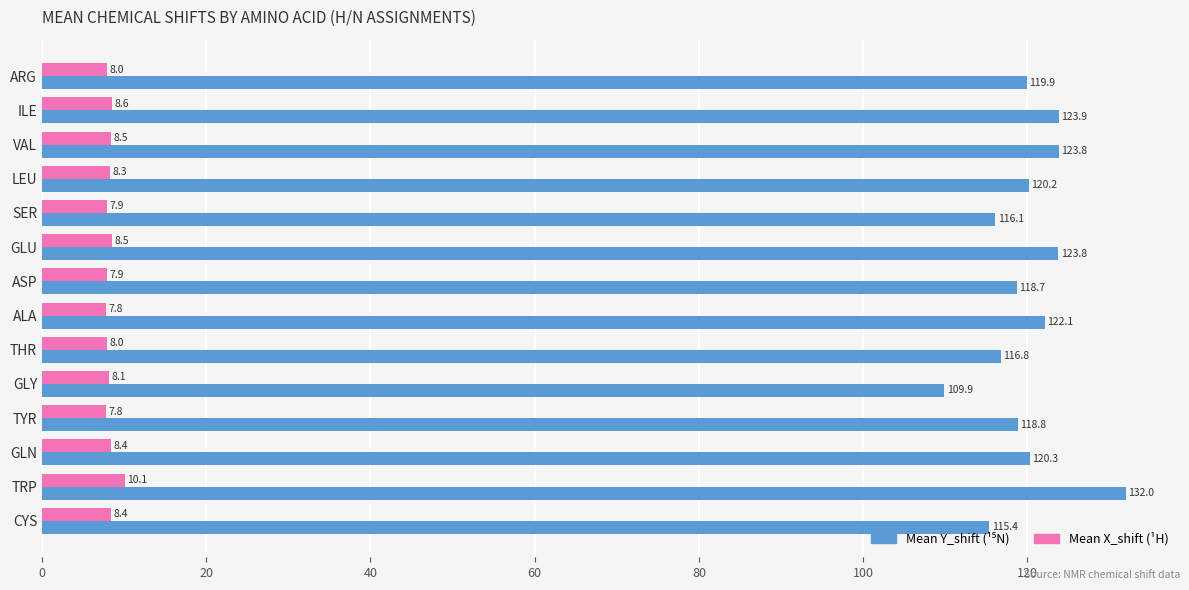

Which label corresponds to the largest value in the chart?

TRP